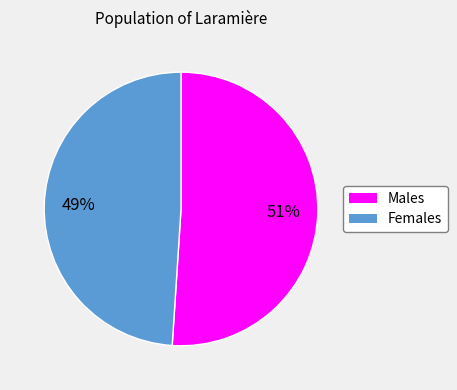

Is there a majority slice in this chart?

Yes